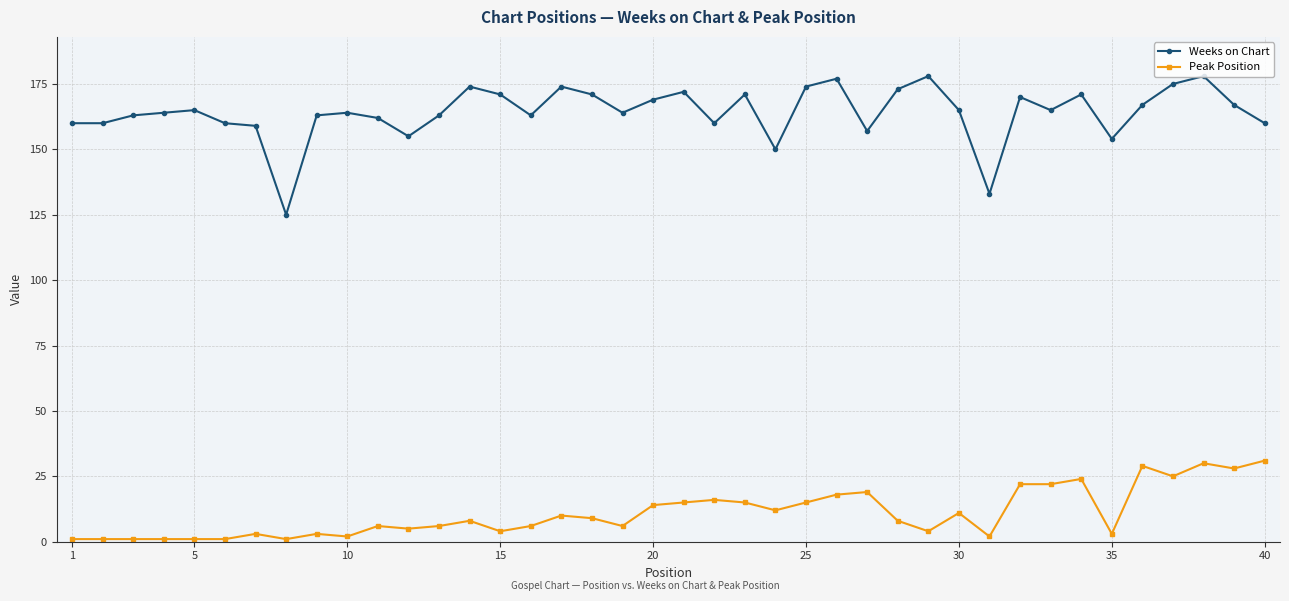

What is the average value of the Peak Position series?

11